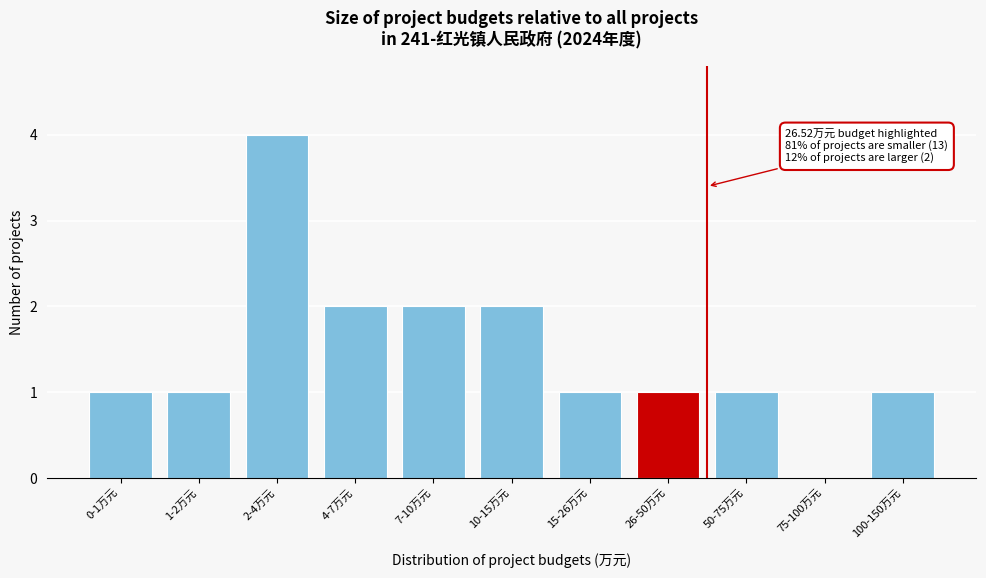

Reading right to left, list all the values displayed in this chart.

100-150万元=1	75-100万元=0	50-75万元=1	26-50万元=1	15-26万元=1	10-15万元=2	7-10万元=2	4-7万元=2	2-4万元=4	1-2万元=1	0-1万元=1